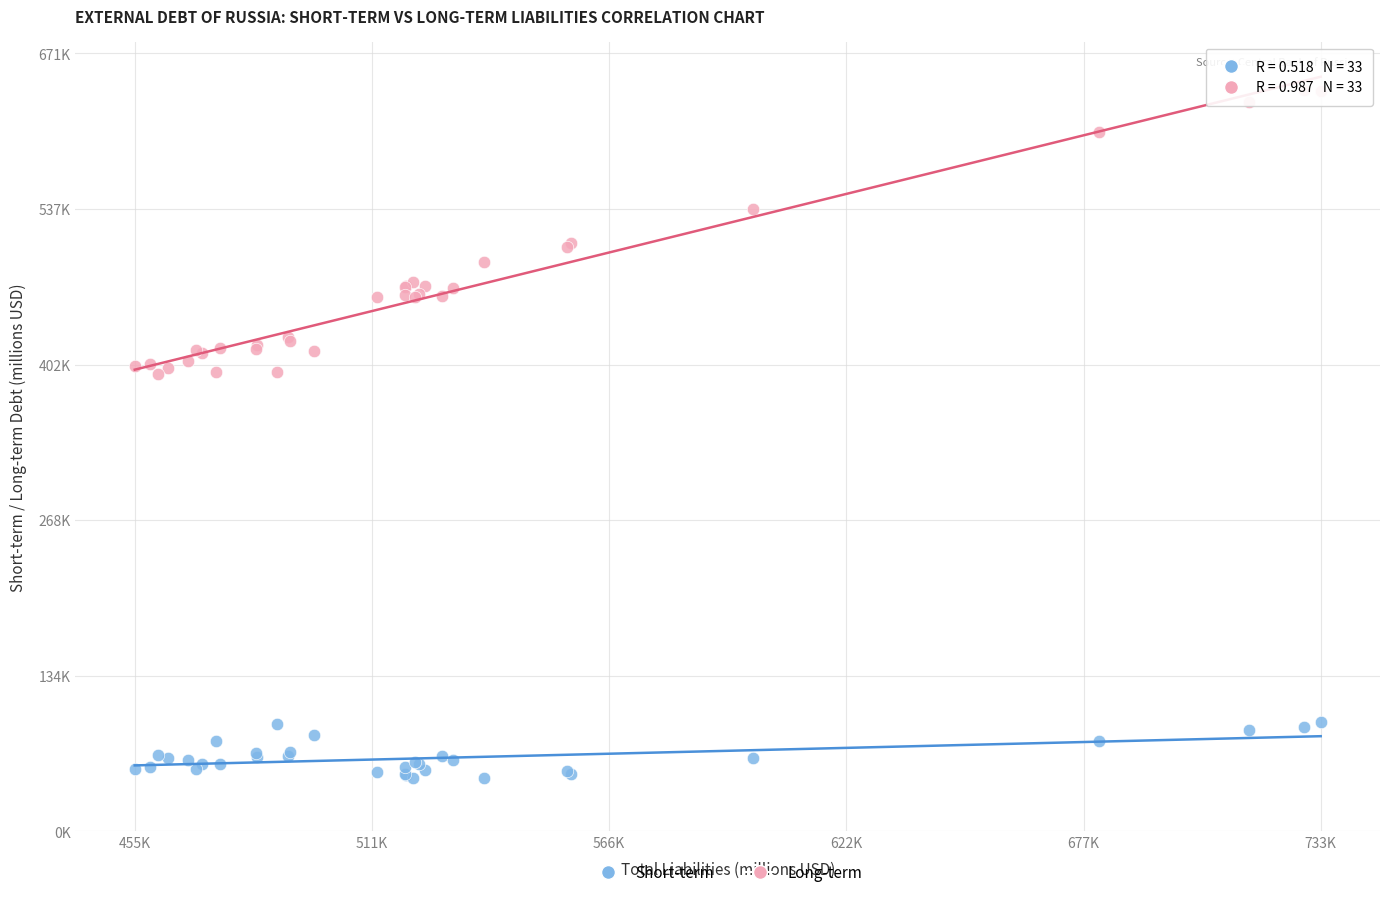

Which series contains the lowest Y value?

Short-term